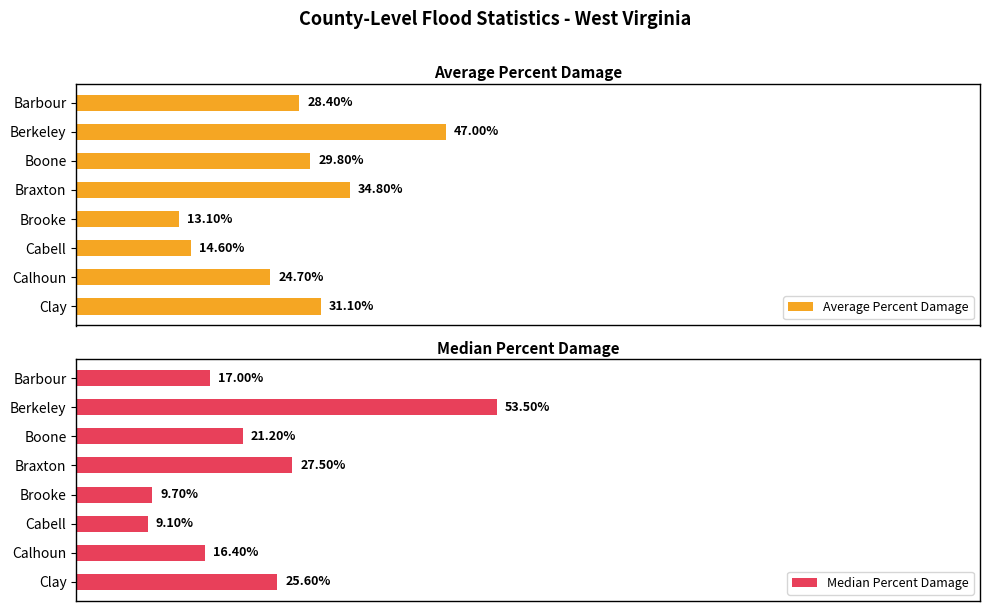

What is the highest value of the Median Percent Damage series?

53.5